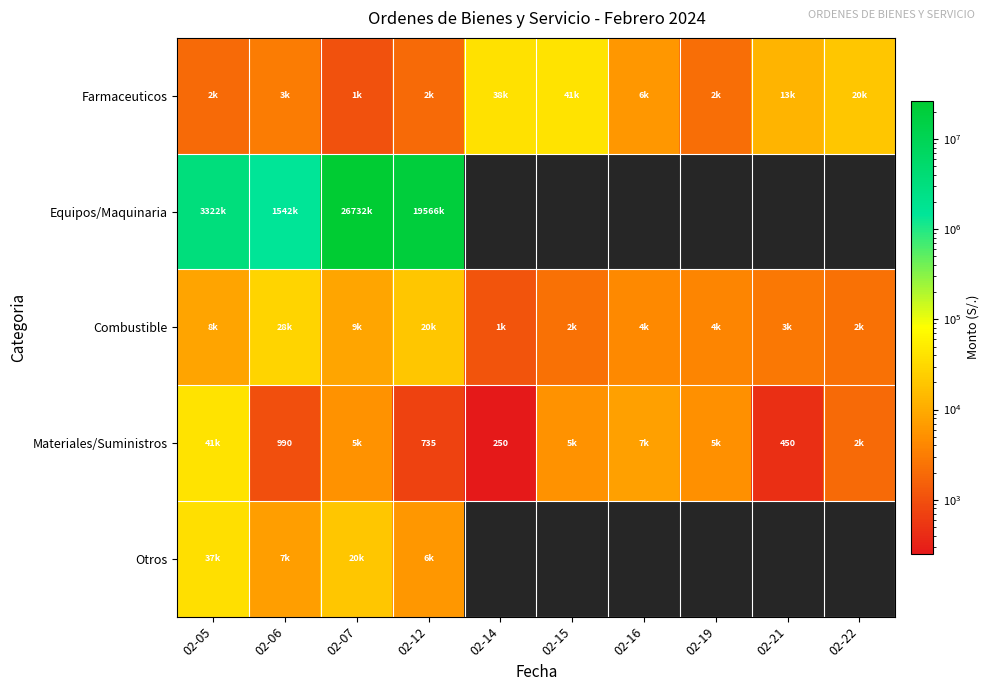

What is the maximum value shown in the chart?

26731572.3